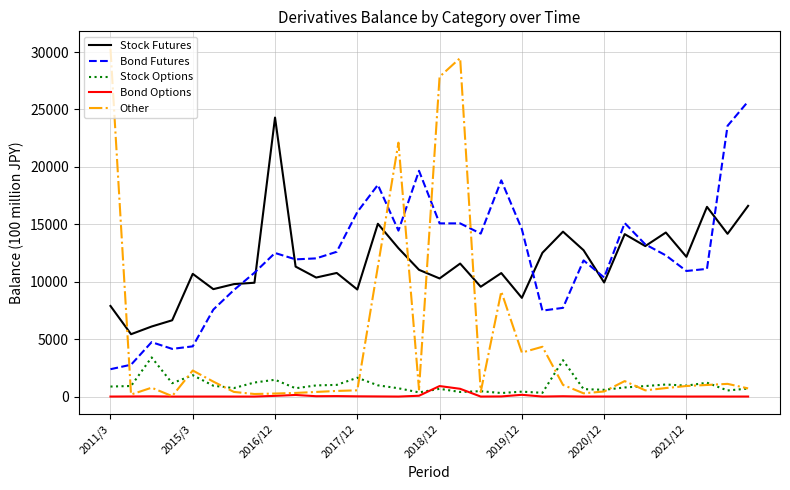

Does the chart display data point markers on the line(s)?

No